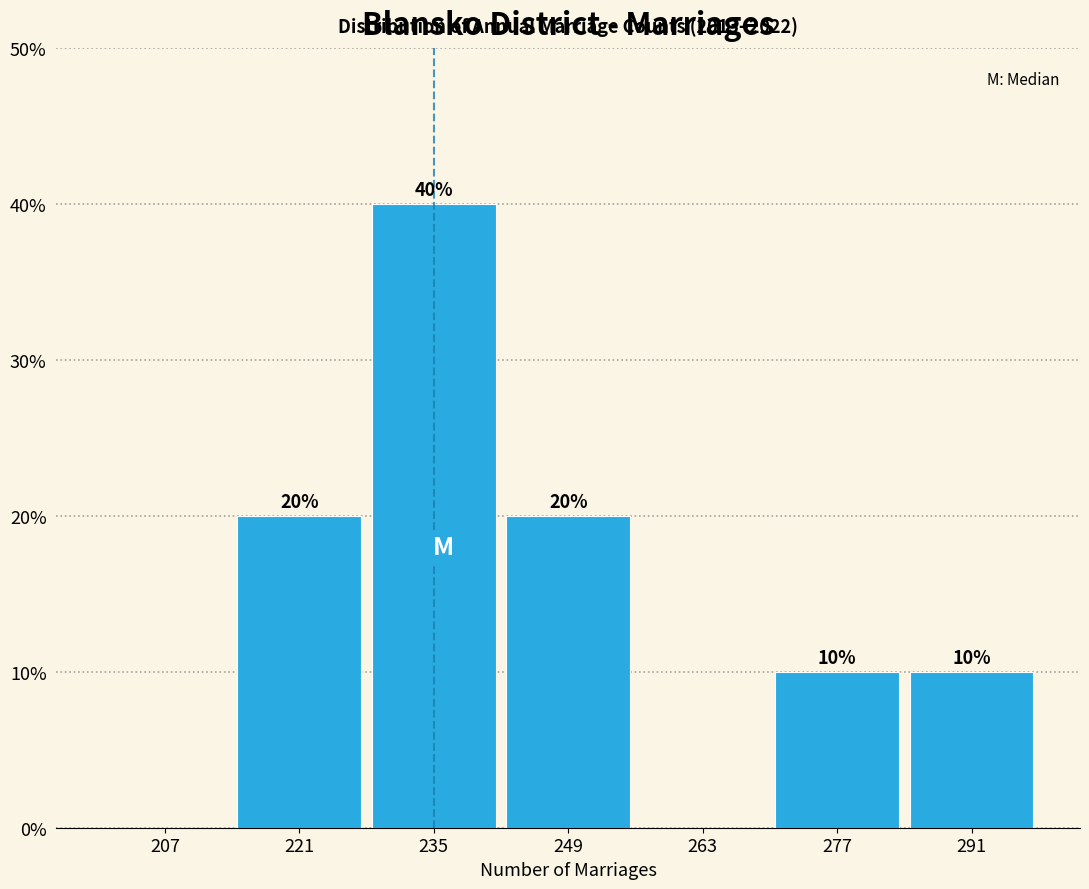

Which range on the x-axis has the tallest bar?

228 to 242